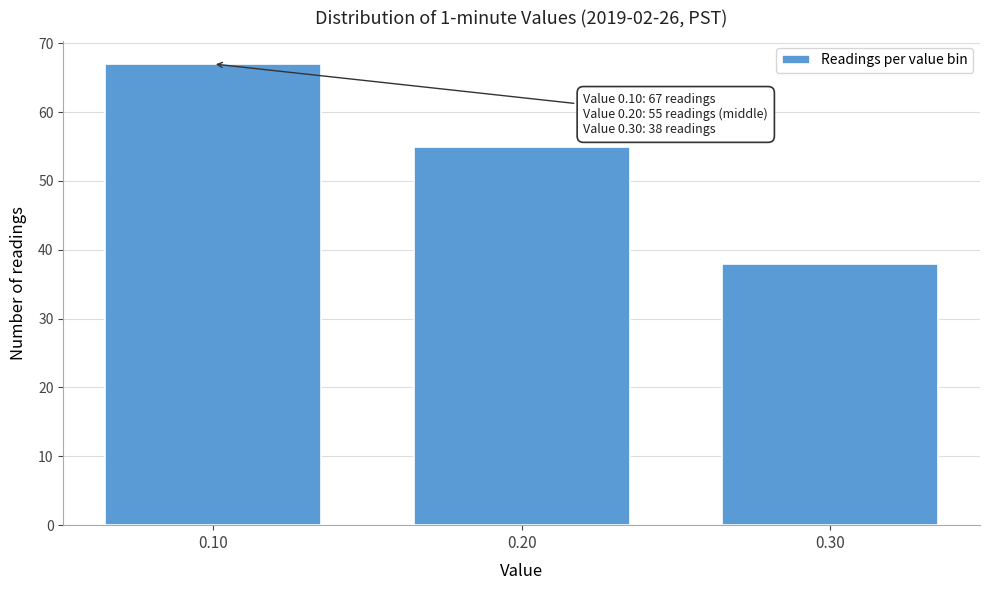

Reading right to left, list all the values displayed in this chart.

0.30=38	0.20=55	0.10=67